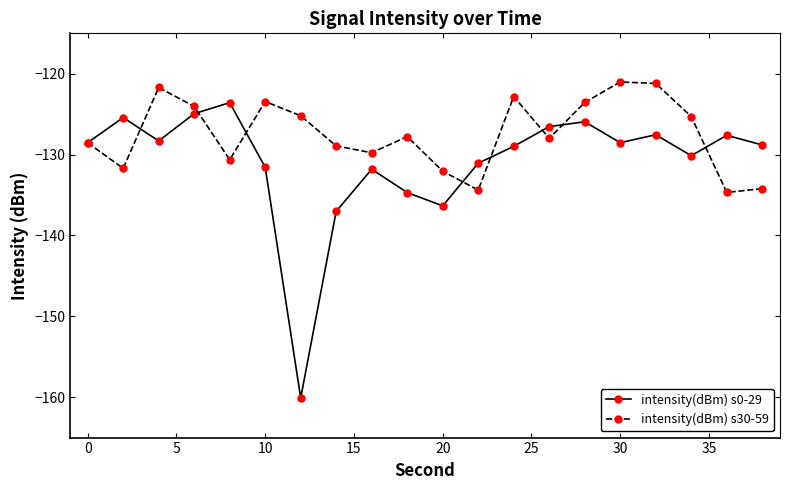

What are all the series names shown in the legend?

intensity(dBm) s0-29, intensity(dBm) s30-59